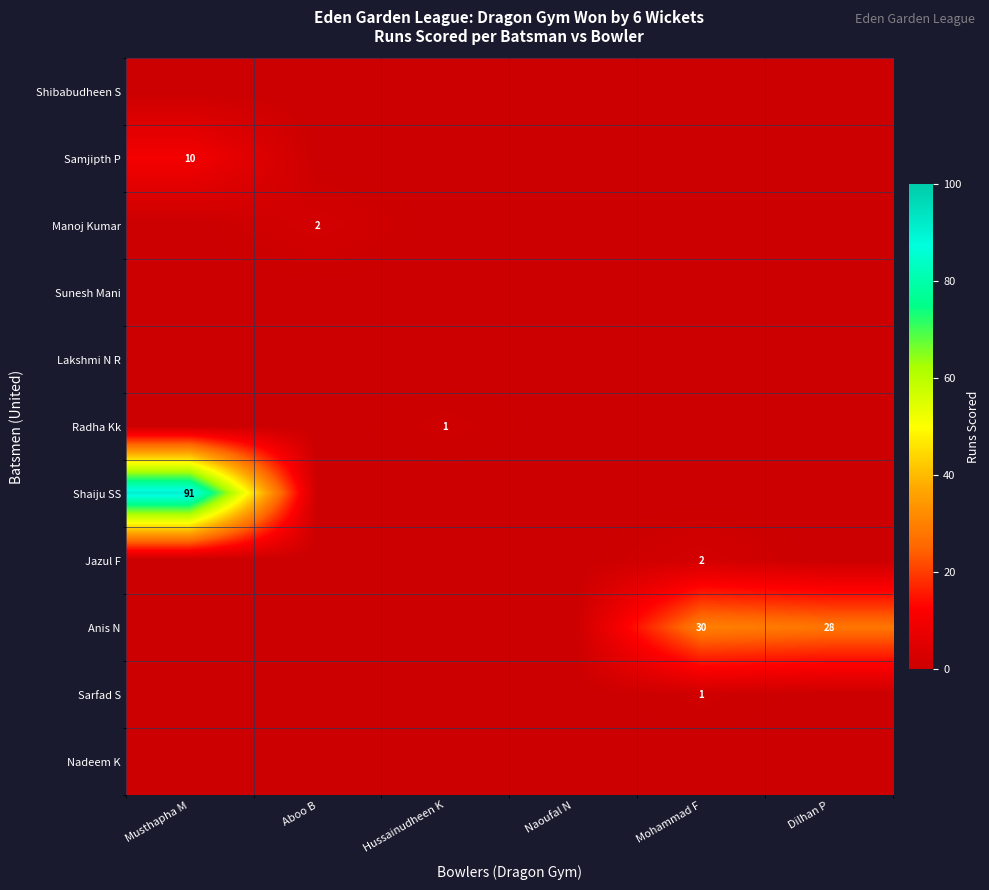

Is it true that Sarfad S equals 1 at Mohammad F?

True